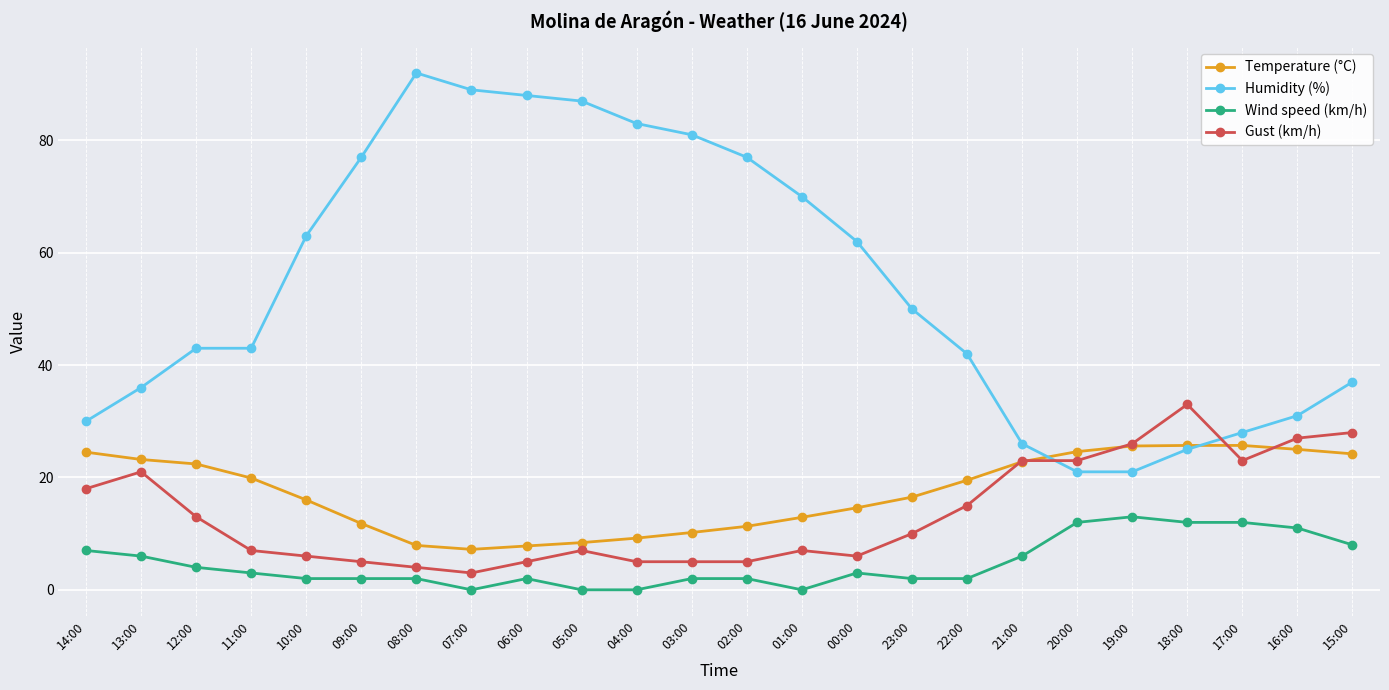

Read the Gust (km/h) value at 13:00.

21.0